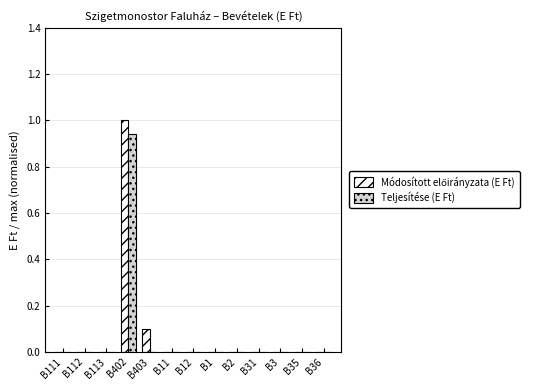

Which category has the highest value in the Teljesítése (E Ft) series?

B402